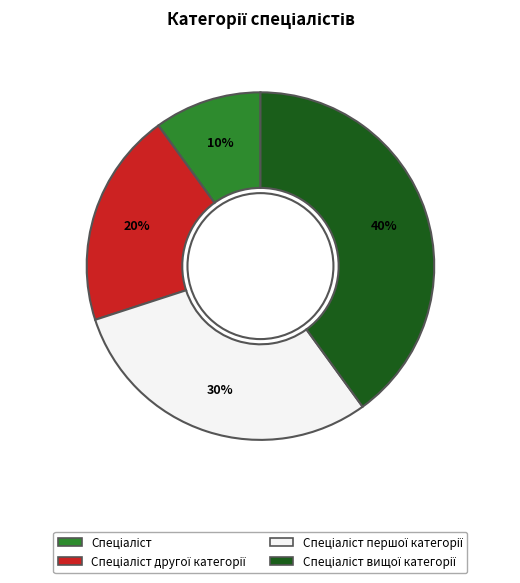

Is there any slice that represents more than half of the pie?

No